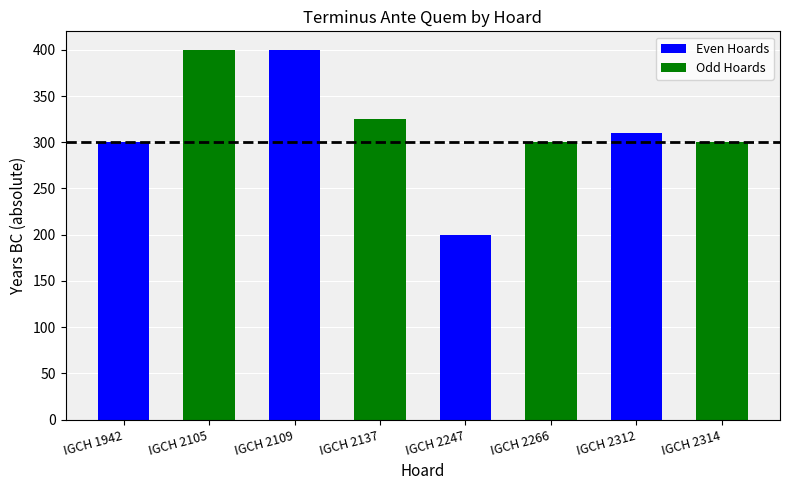

At which category is the sum across all series the highest?

IGCH 2109